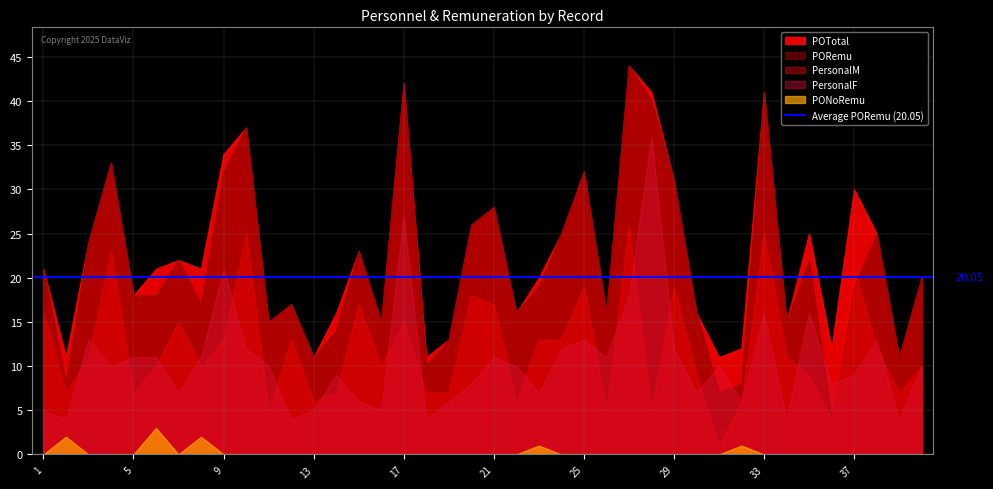

True or false: POTotal has a value of 6 at 36.

False